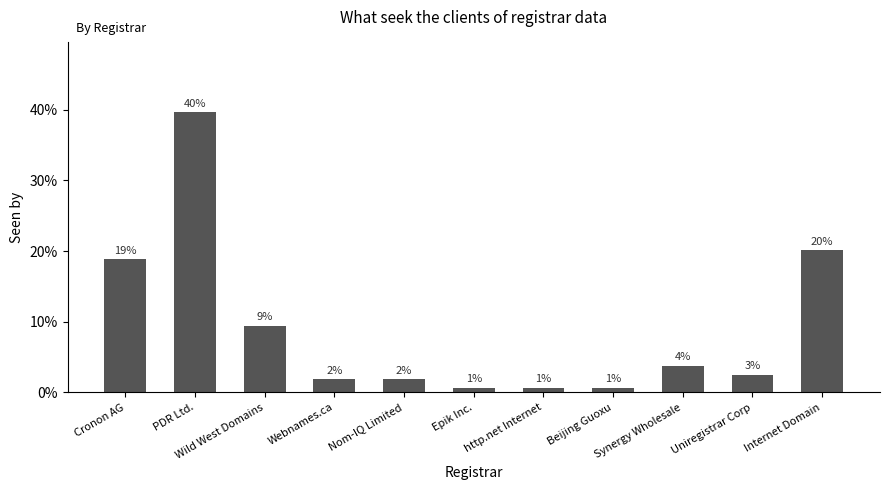

What is the smallest value displayed?

0.6